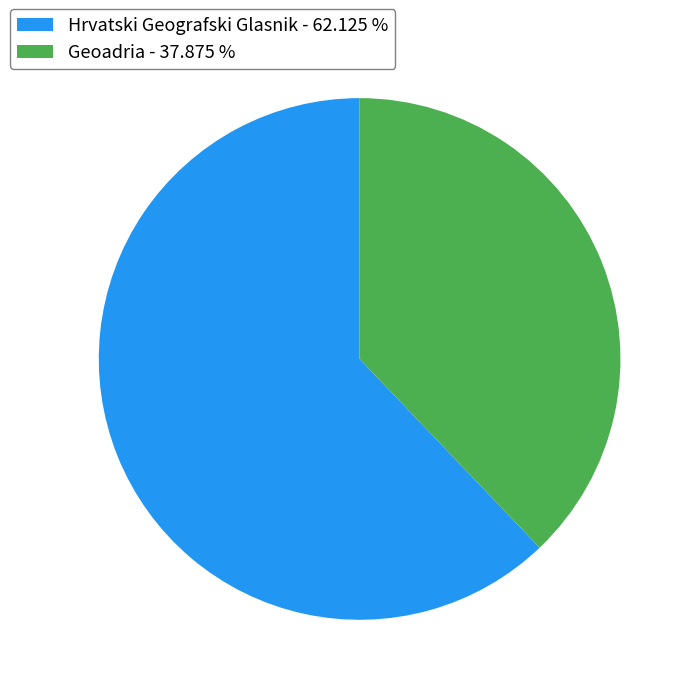

What is the smallest slice in the pie chart?

Geoadria